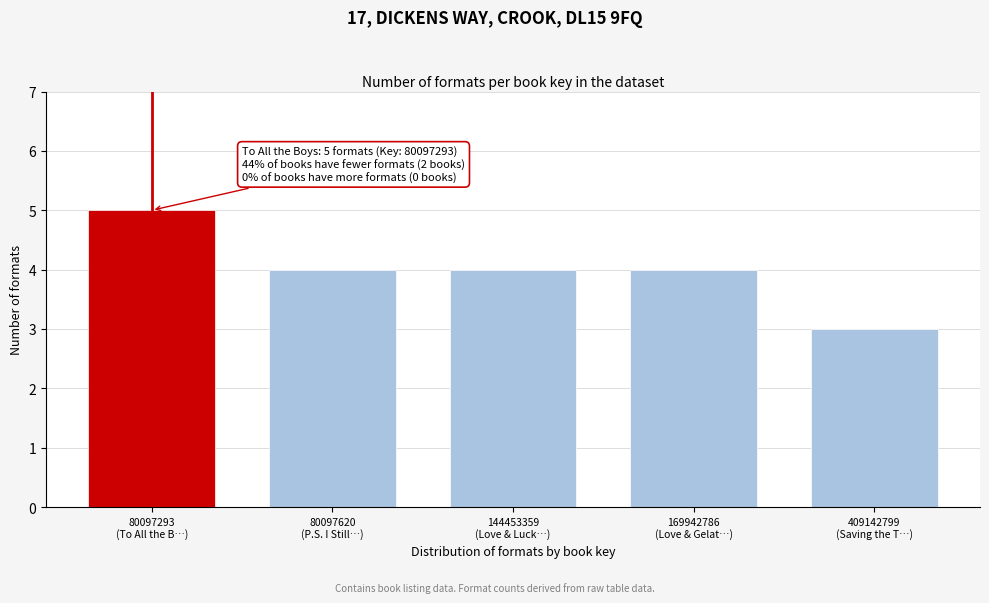

Reading left to right, transcribe all the data shown in this chart.

5	4	4	4	3